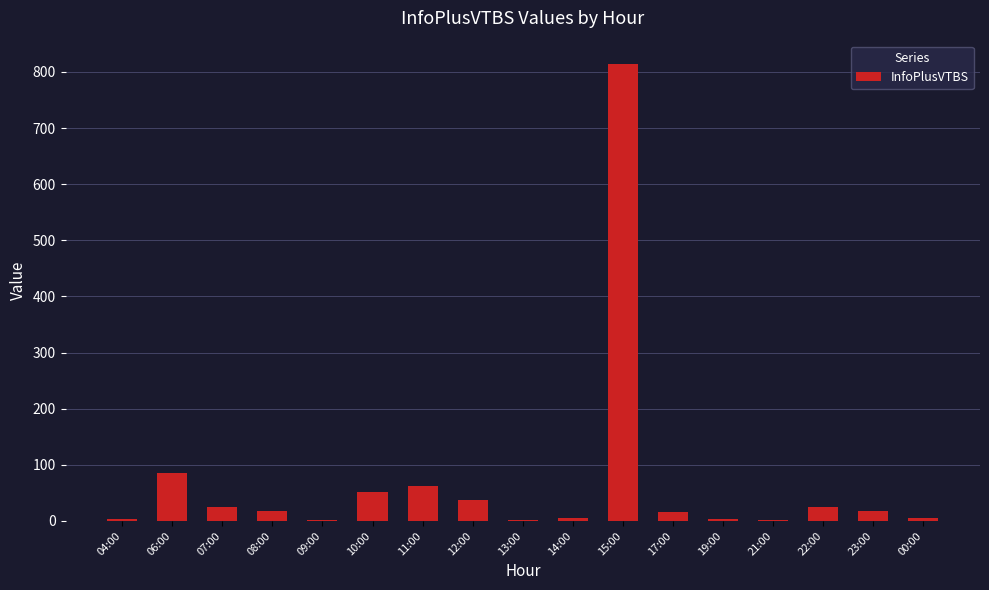

What is the maximum value shown in the chart?

815